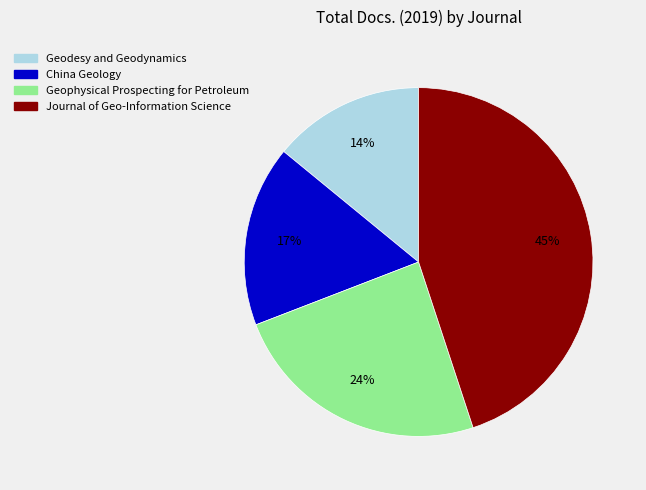

What percentage is the China Geology slice, to the nearest percent?

17%